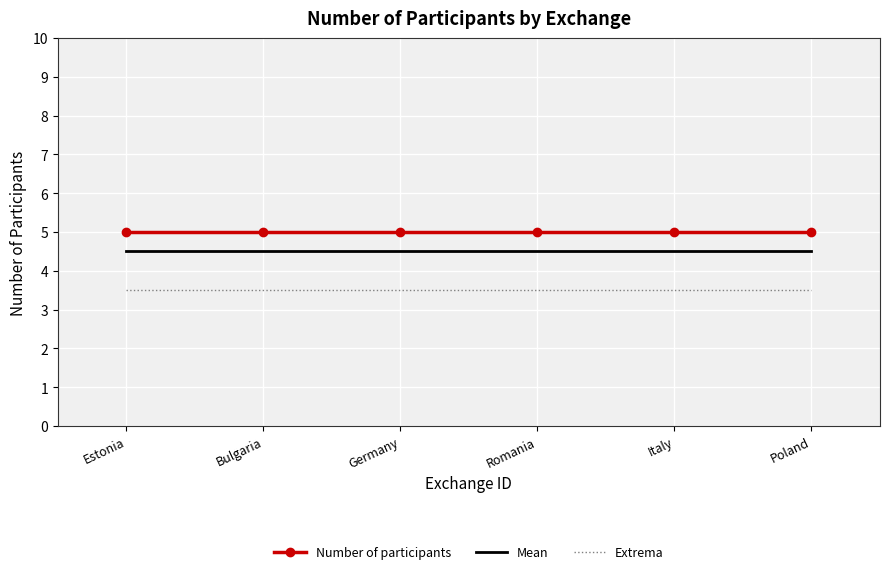

How many categories are shown in the chart?

6